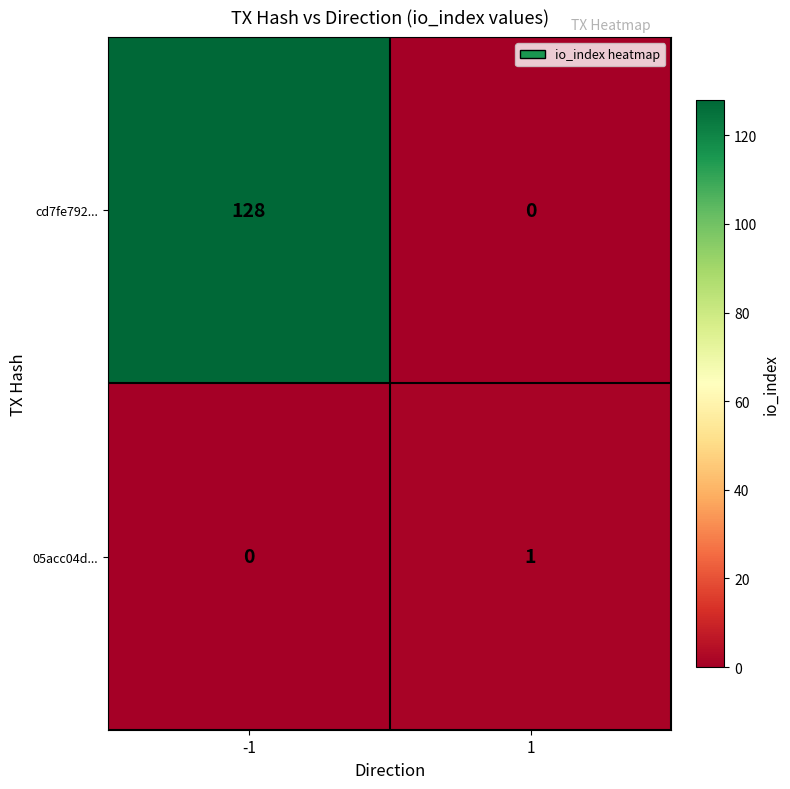

Count the number of categories in the chart.

2